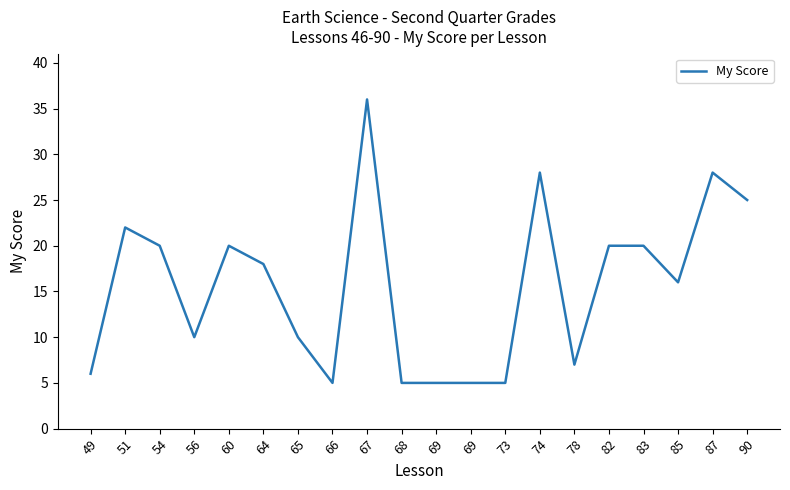

What is the average value?

16